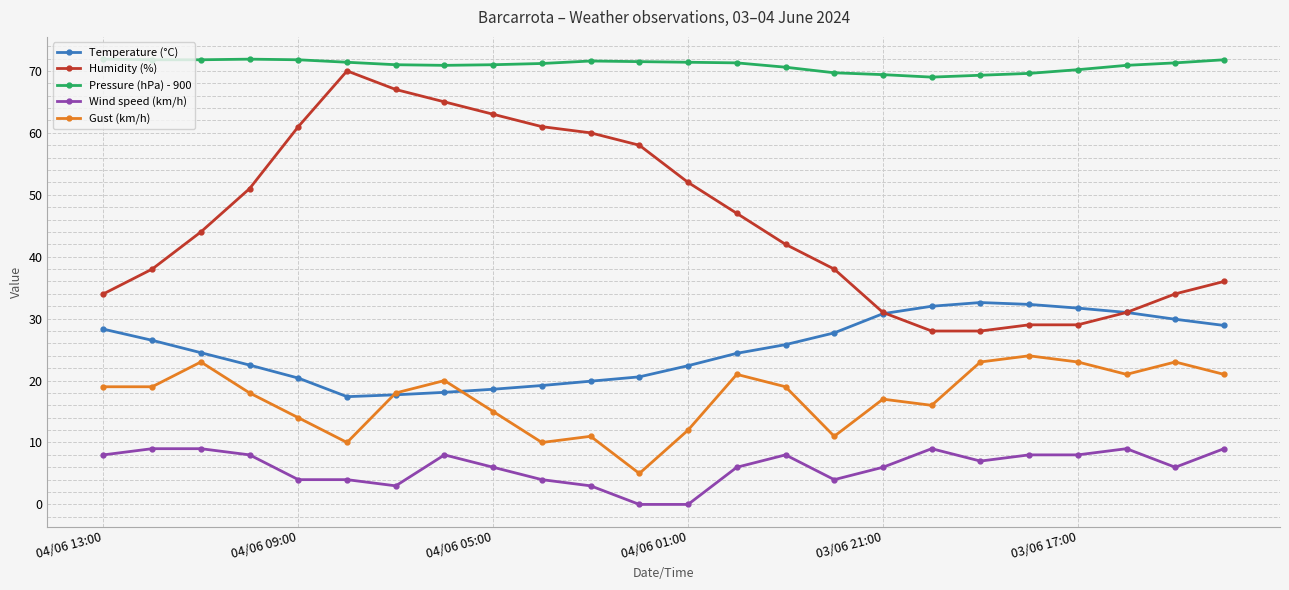

What is the average value of the Gust (km/h) series?

17.2